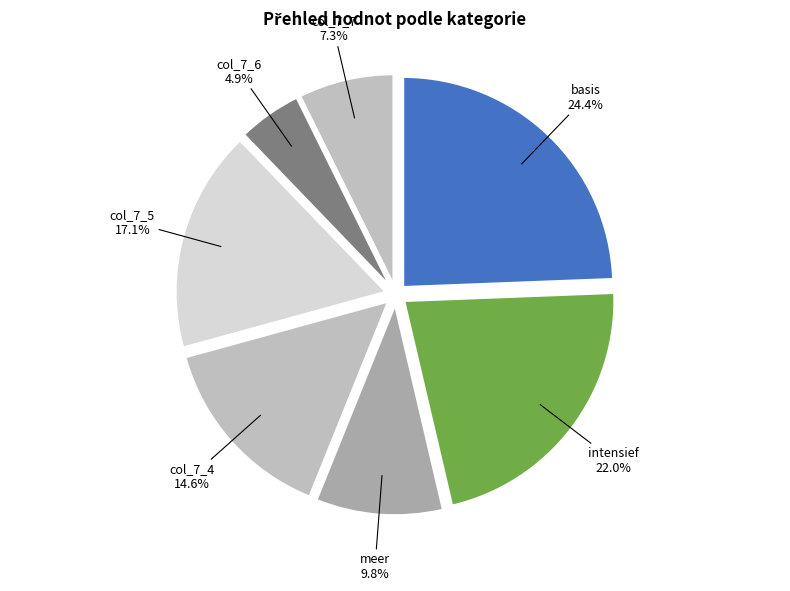

Is there any slice that represents more than half of the pie?

No